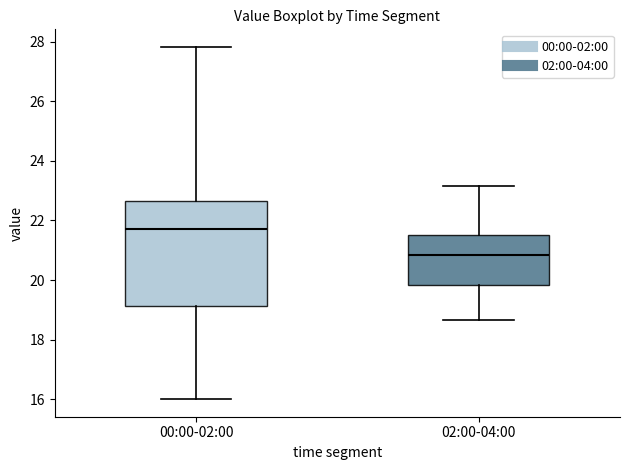

Reading left to right, transcribe this box plot: for each box, give where its median line is, the range the box spans, and where its two whiskers end, as read against the y-axis. The values are not printed on the chart, so give them approximately, as read against the axis.

00:00-02:00: median 21.8, box 19.2 to 22.6, whiskers 16.0 to 27.8
02:00-04:00: median 20.8, box 19.8 to 21.6, whiskers 18.6 to 23.2